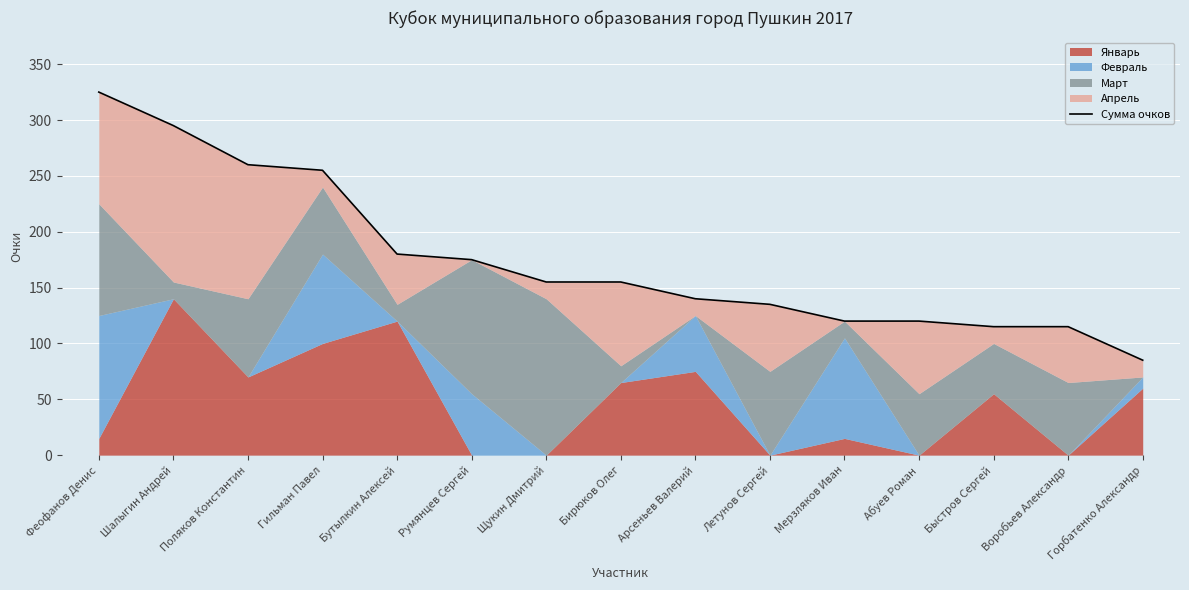

Rank the categories by value from highest to lowest.

Феофанов Денис, Шалыгин Андрей, Поляков Константин, Гильман Павел, Бутылкин Алексей, Румянцев Сергей, Щукин Дмитрий, Бирюков Олег, Арсеньев Валерий, Летунов Сергей, Мерзляков Иван, Абуев Роман, Быстров Сергей, Воробьев Александр, Горбатенко Александр